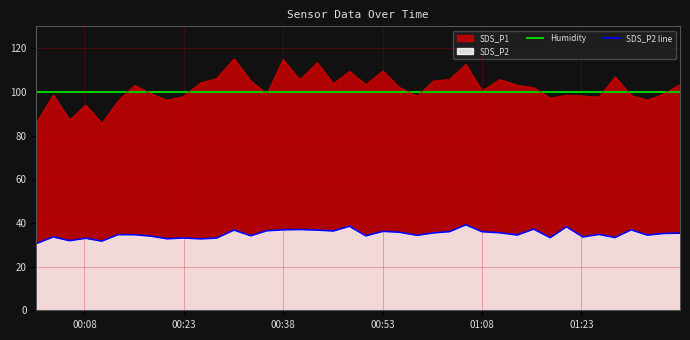

How many interior local peaks does the SDS_P2 line series have?

13